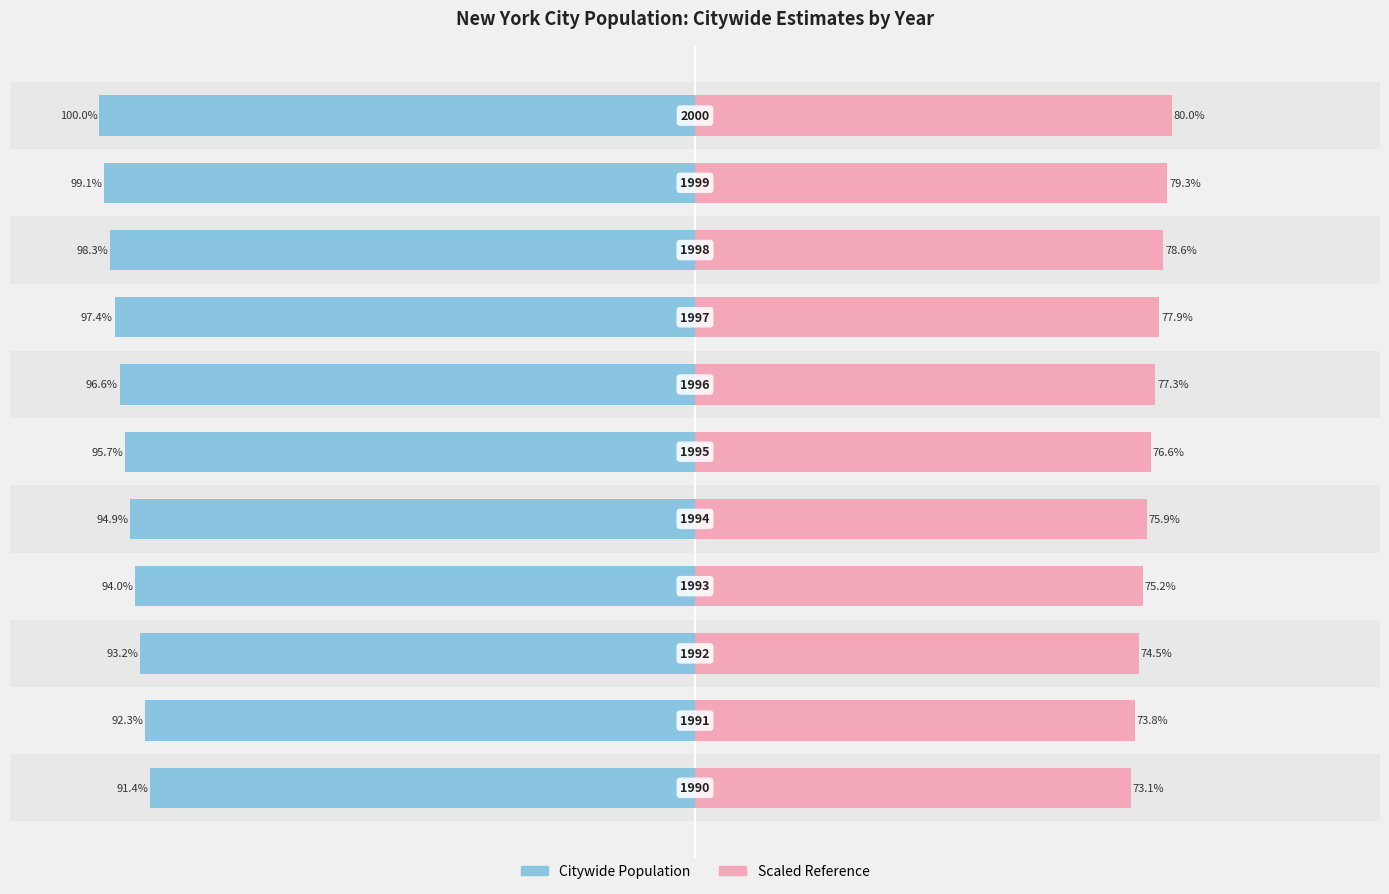

Between 8 and 10, which is larger?

8